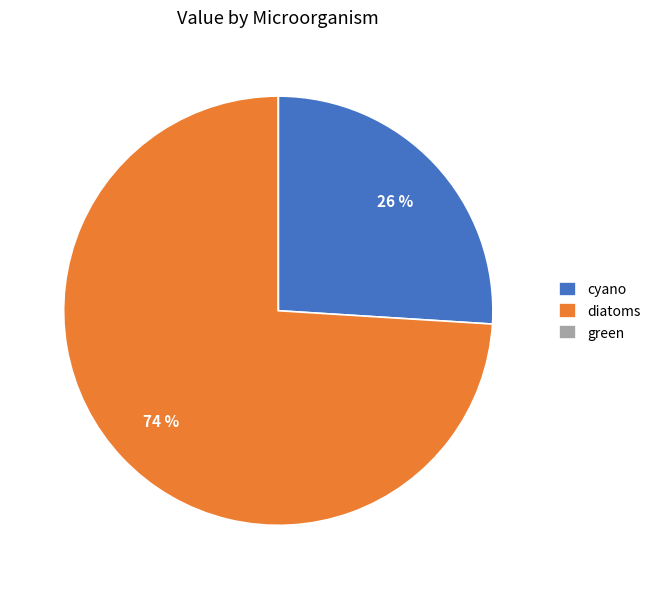

Which category accounts for the majority?

diatoms